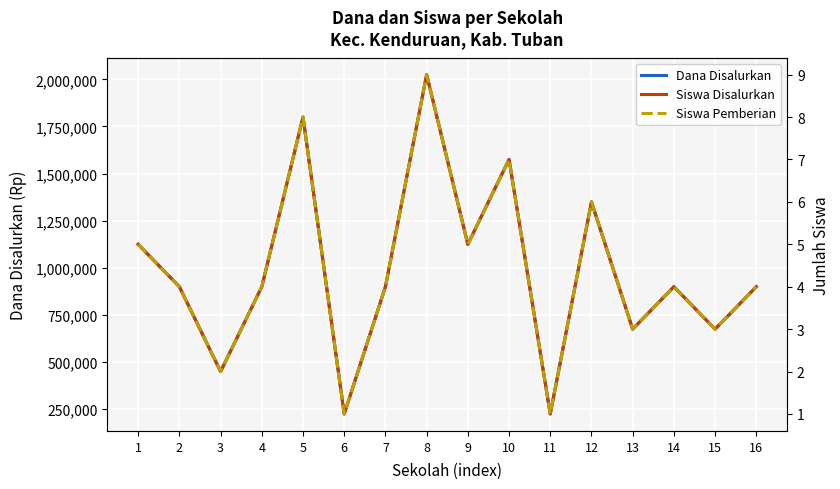

How many values in the Dana Disalurkan series are below 900000?

5